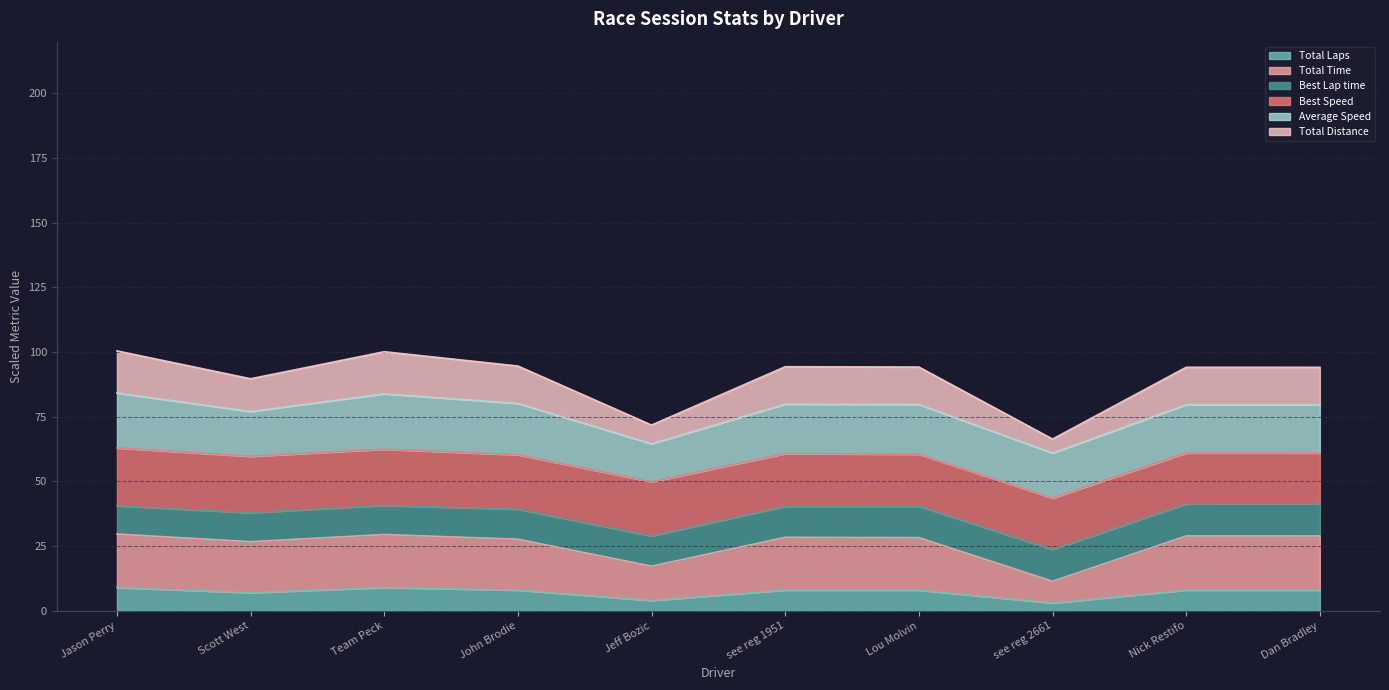

True or false: Total Laps and Total Time intersect in this chart.

False